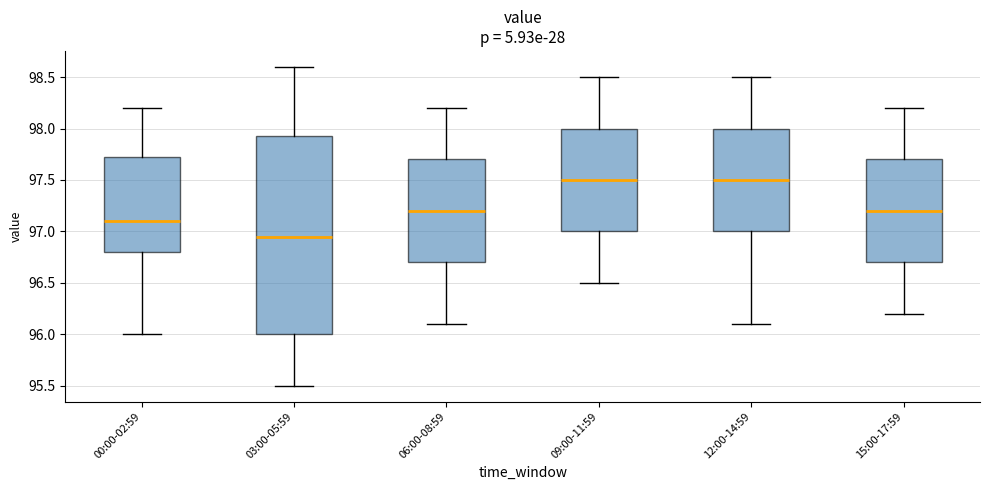

Where does the upper whisker of the box for 15:00-17:59 end on the y-axis? The values are not printed on the chart, so give them approximately, as read against the axis.

98.20